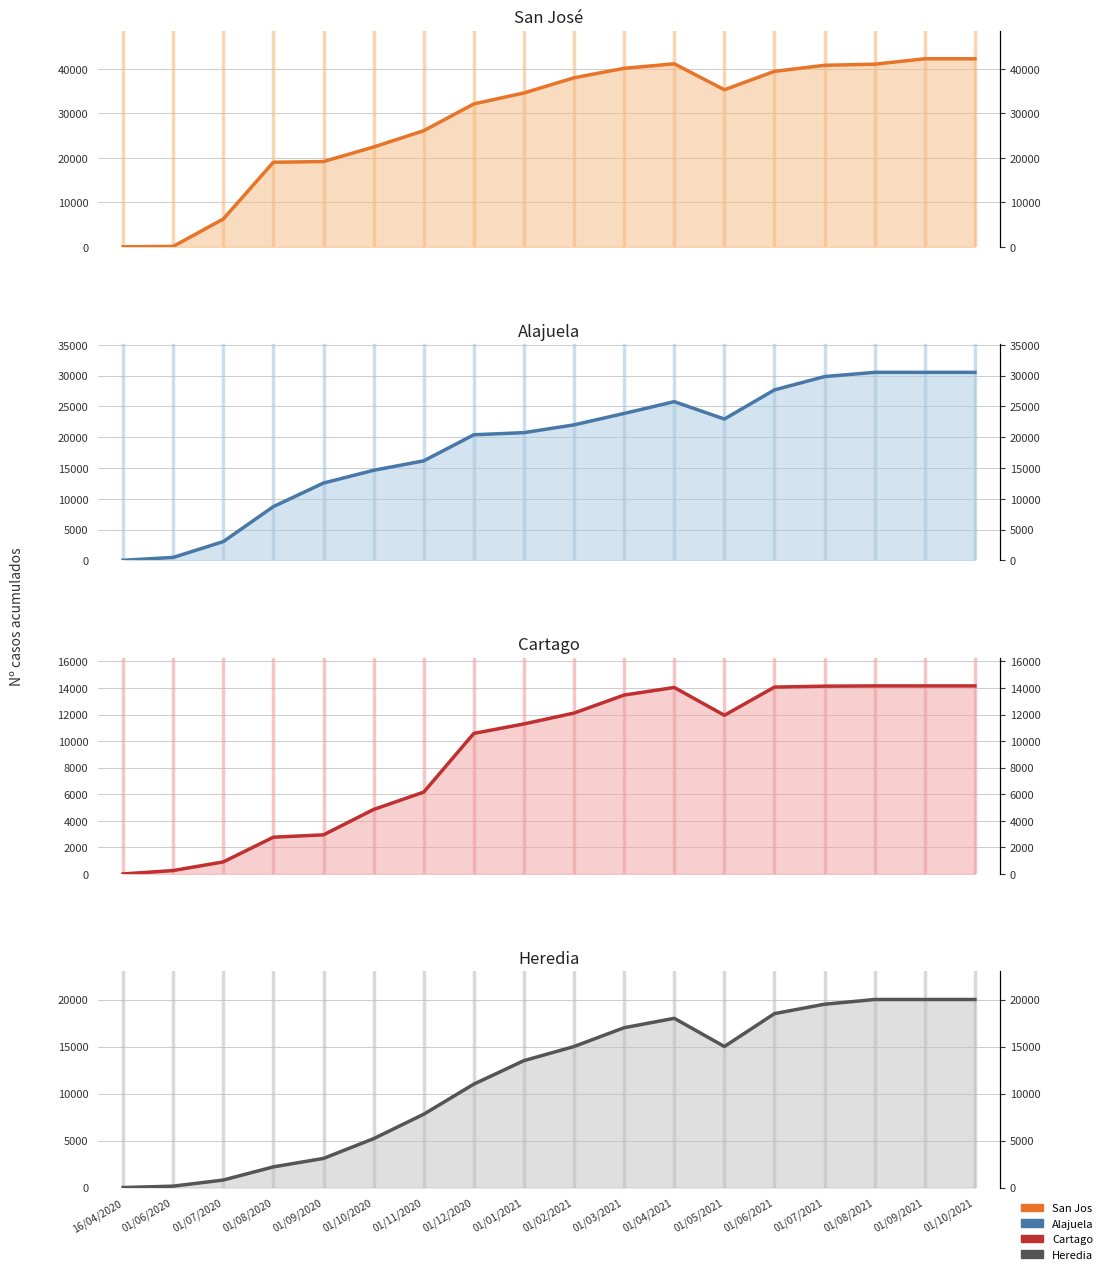

Does the chart have visible grid lines?

Yes